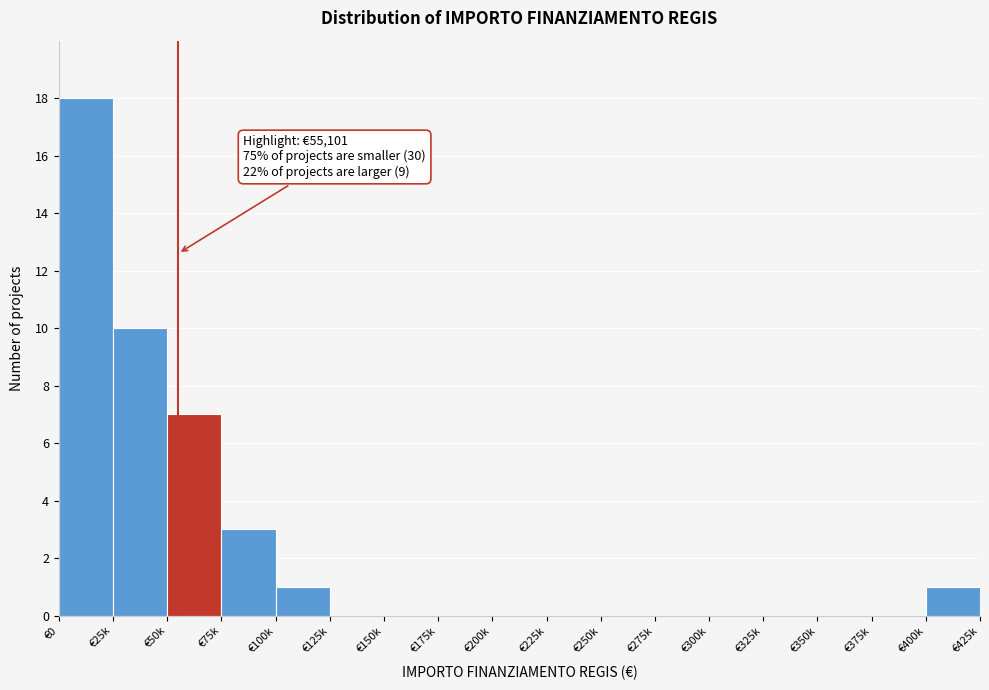

Reading right to left, transcribe all the data shown in this chart.

€400k=1	€375k=0	€350k=0	€325k=0	€300k=0	€275k=0	€250k=0	€225k=0	€200k=0	€175k=0	€150k=0	€125k=0	€100k=1	€75k=3	€50k=7	€25k=10	€0=18